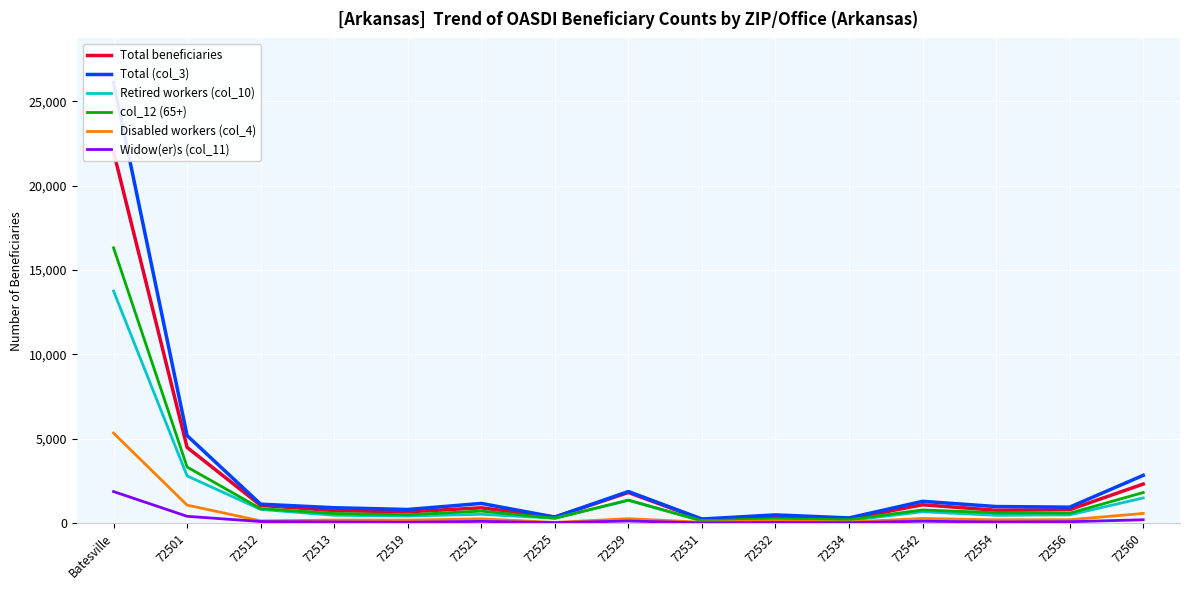

At which category is the sum across all series the highest?

Batesville